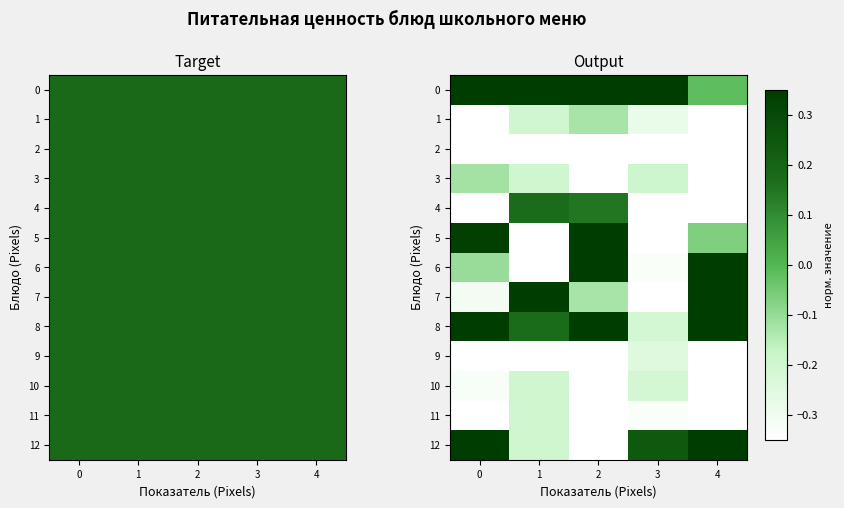

Rank the series by their maximum value, from highest to lowest.

0, 7, 5, 6, 12, 8, 4, 3, 1, 10, 11, 9, 2